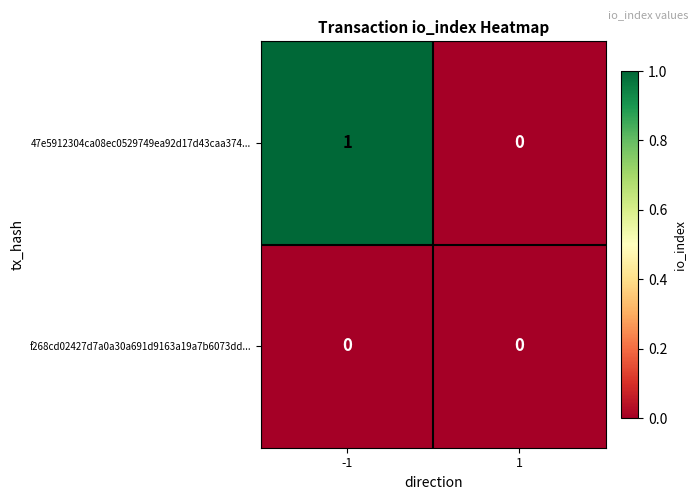

Reading left to right, what are all the values shown in this chart?

47e5912304ca08ec0529749ea92d17d43caa374...: 1	0
f268cd02427d7a0a30a691d9163a19a7b6073dd...: 0	0